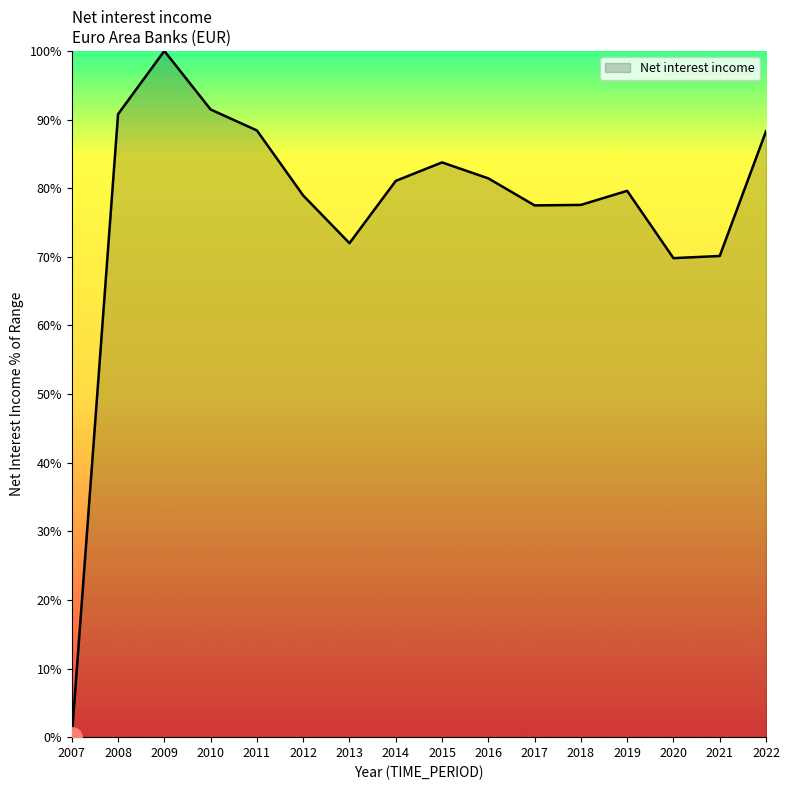

Where does the data first go above 81?

2008